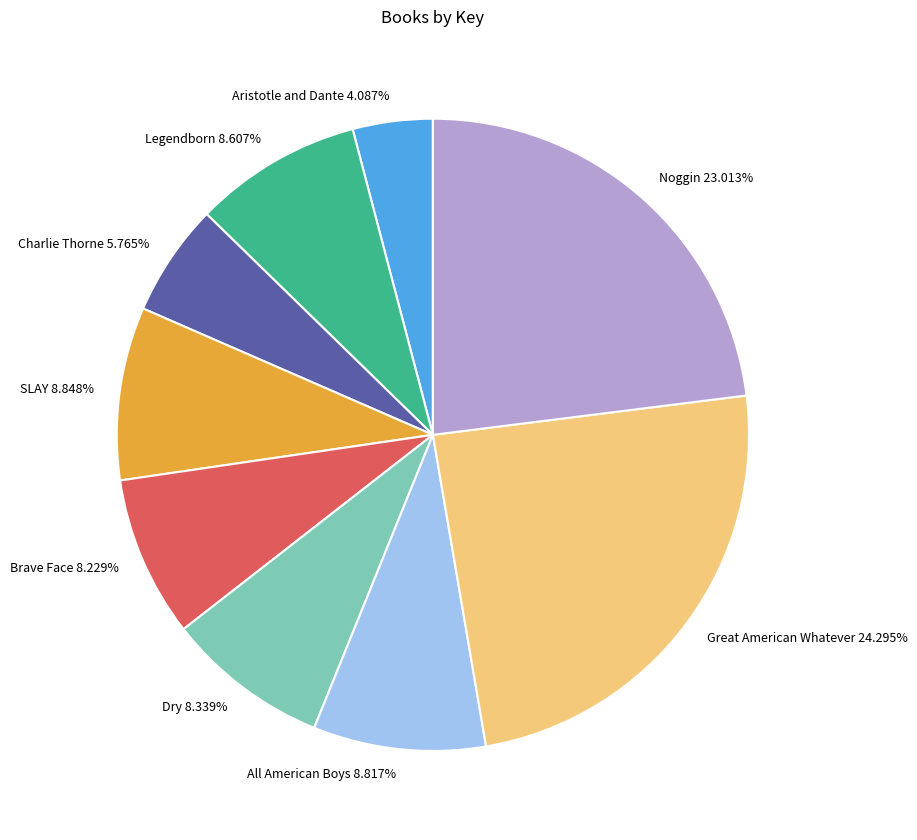

To the nearest percent, what portion does Great American Whatever represent?

24%